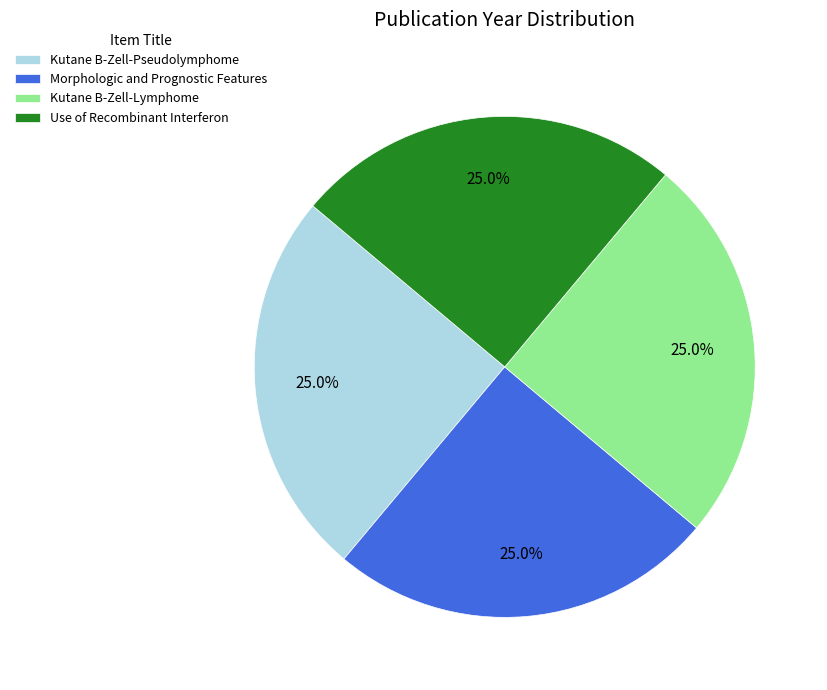

What percentage is the Use of Recombinant Interferon slice, to the nearest percent?

25%